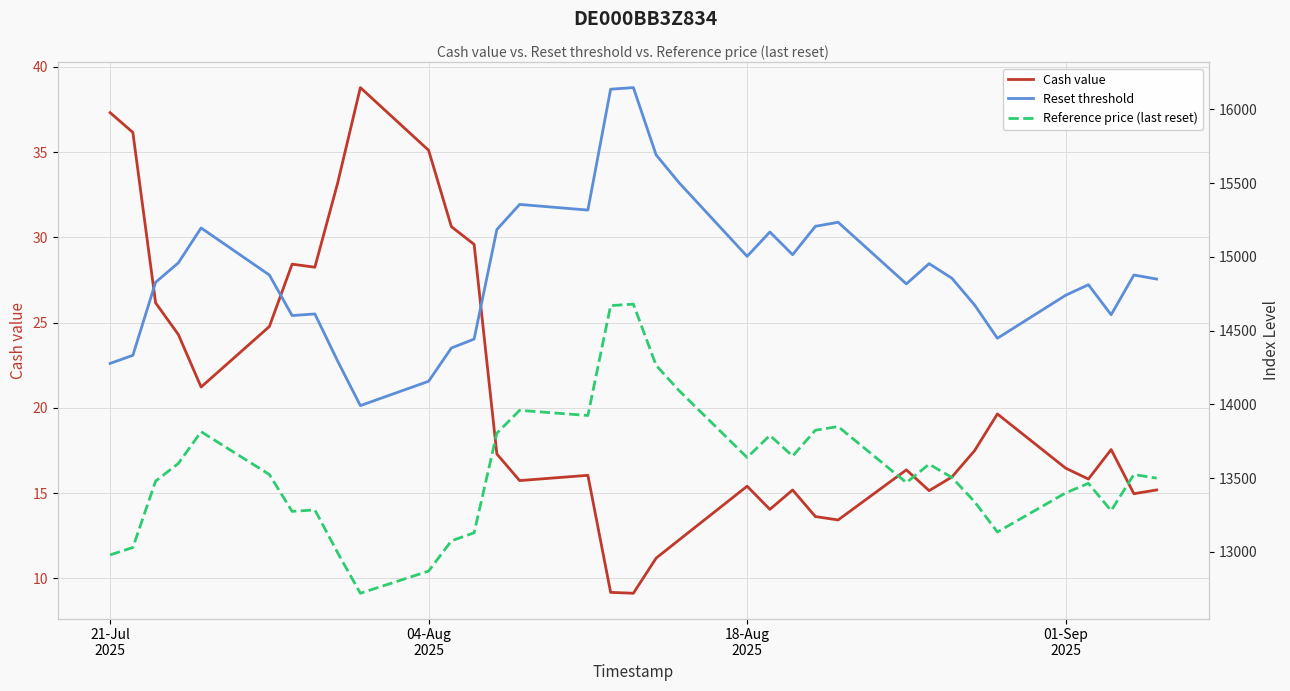

What is the sum of all Cash value values?

720.9